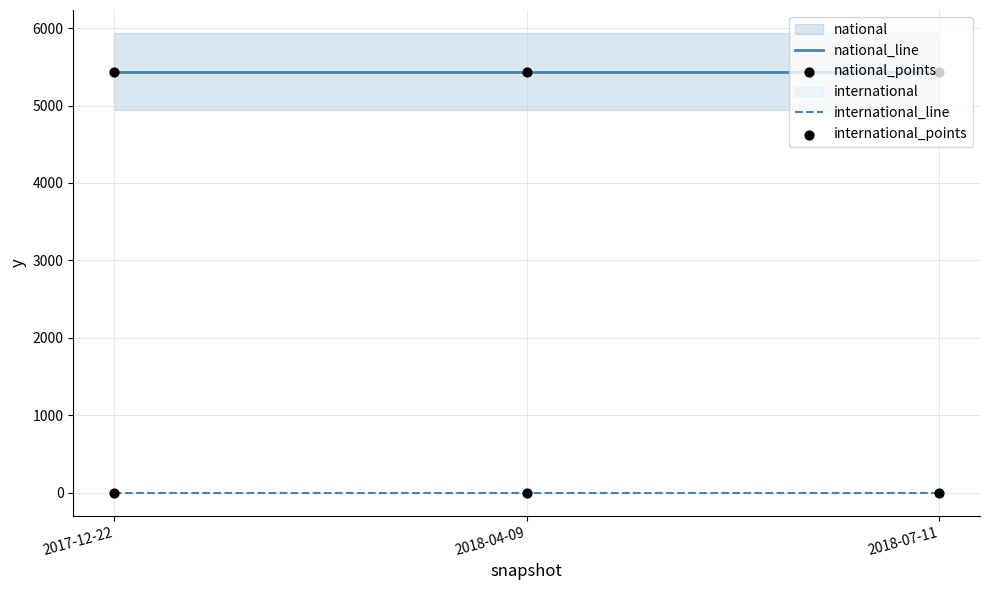

At how many categories does at least one series exceed 4936?

3